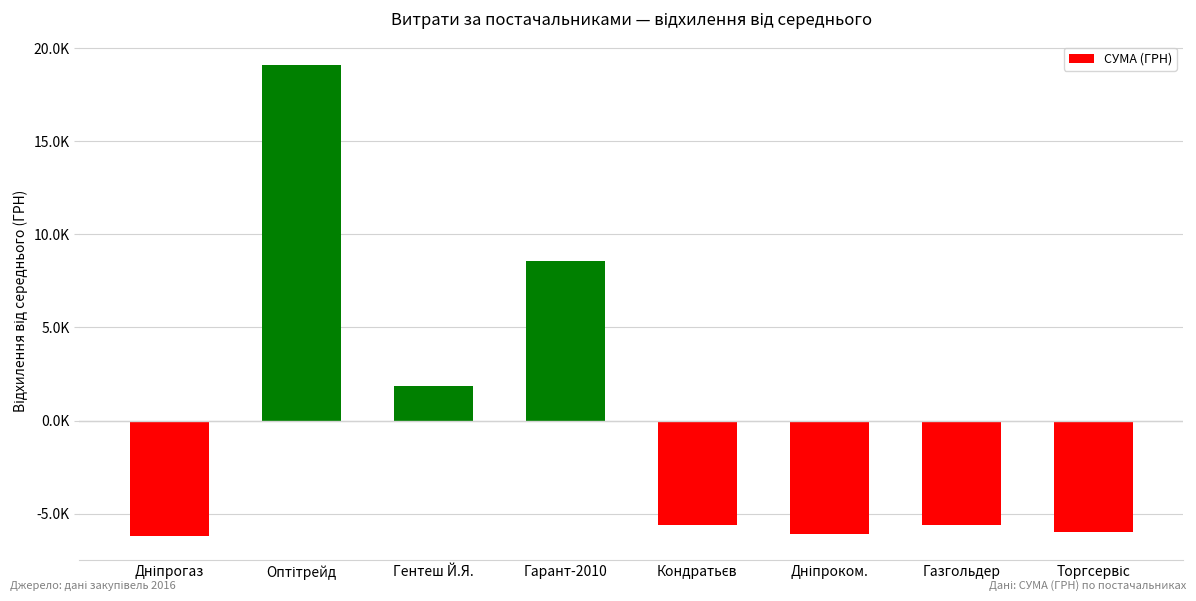

Where is the data nearest to the value 6437?

Гарант-2010